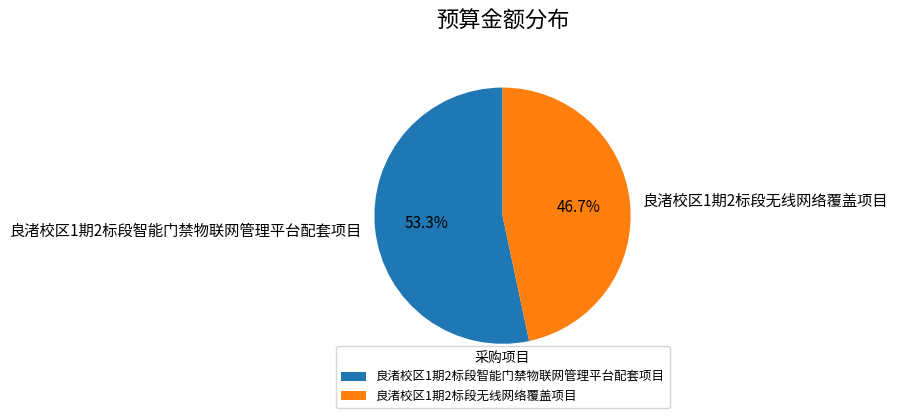

True or false: 良渚校区1期2标段无线网络覆盖项目 accounts for 35% of the total.

False